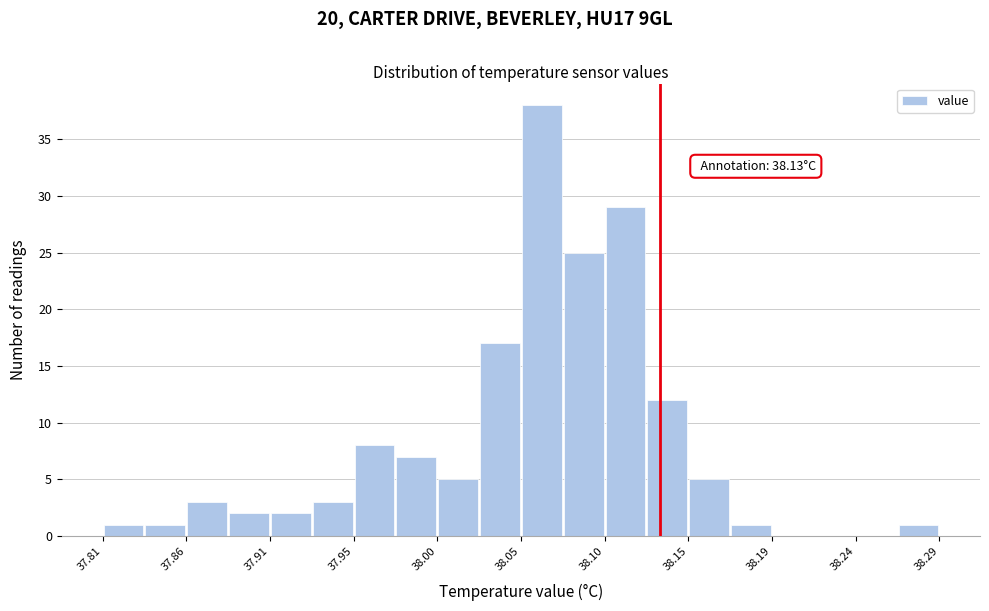

Over which range of the x-axis is the bar tallest?

38.050 to 38.074